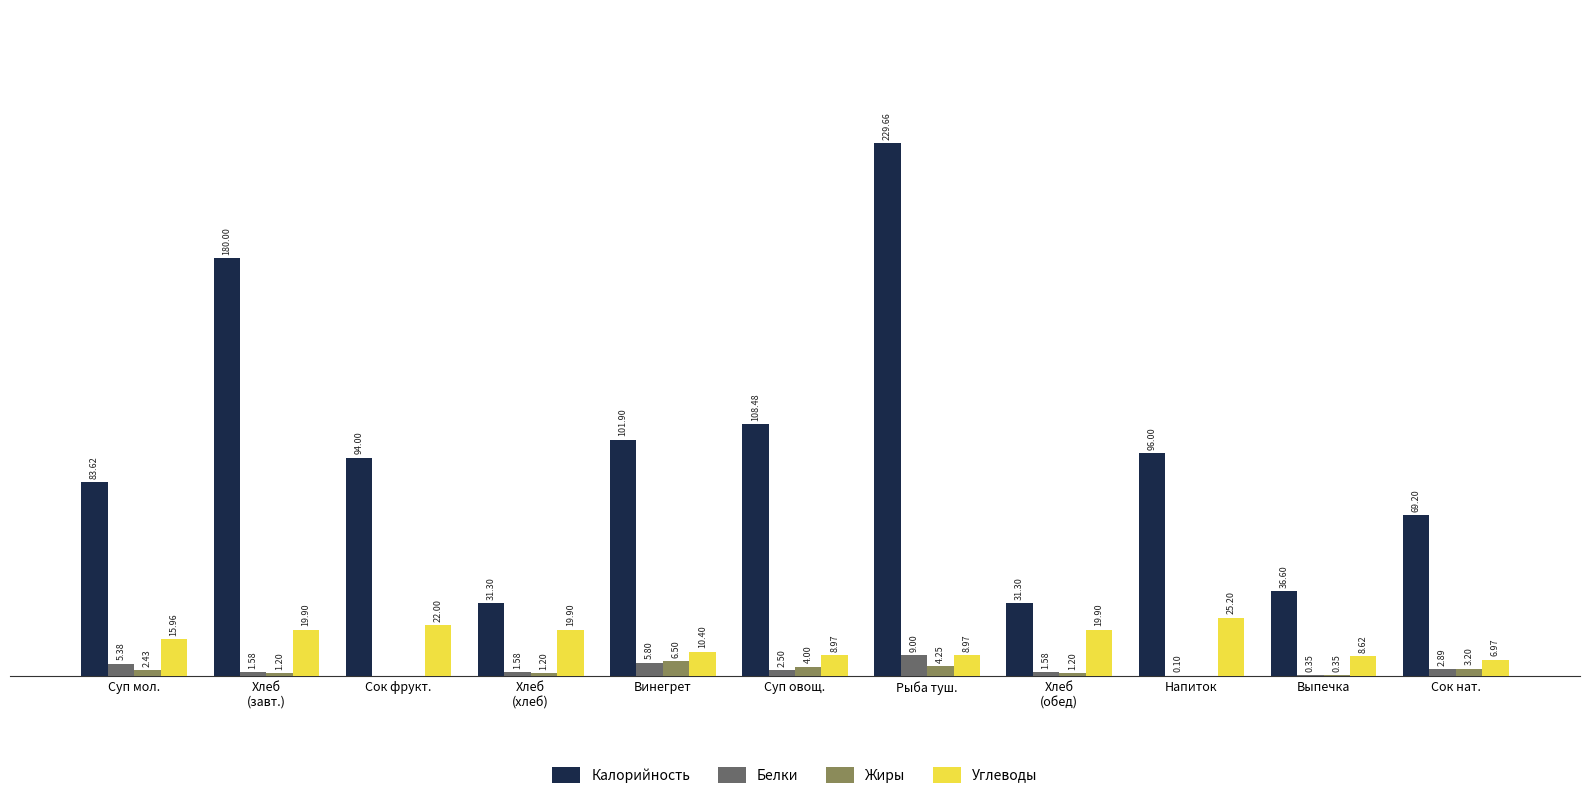

Which series has the largest total across all categories?

Калорийность